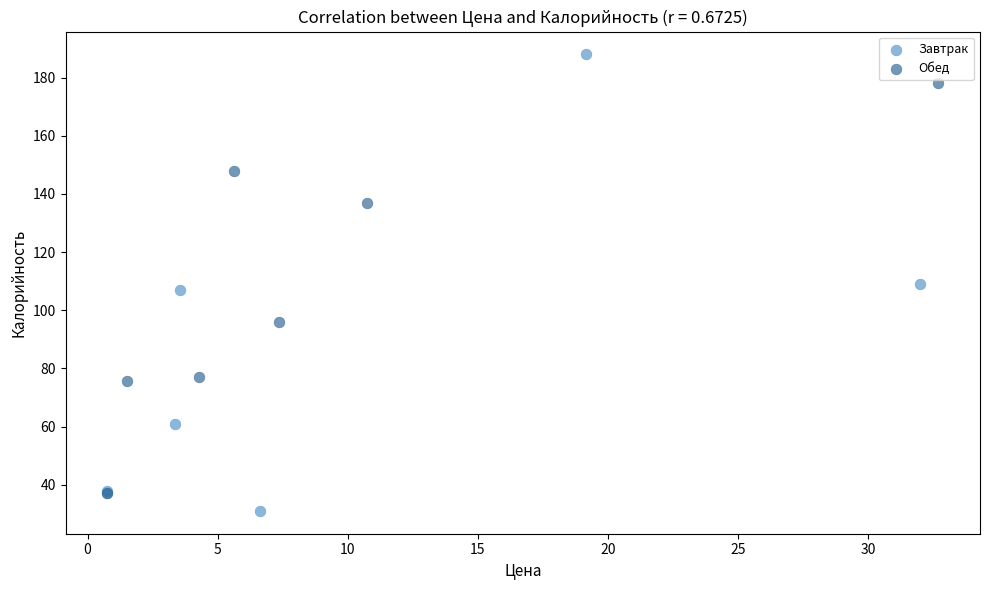

Which series contains the highest Y value?

Завтрак